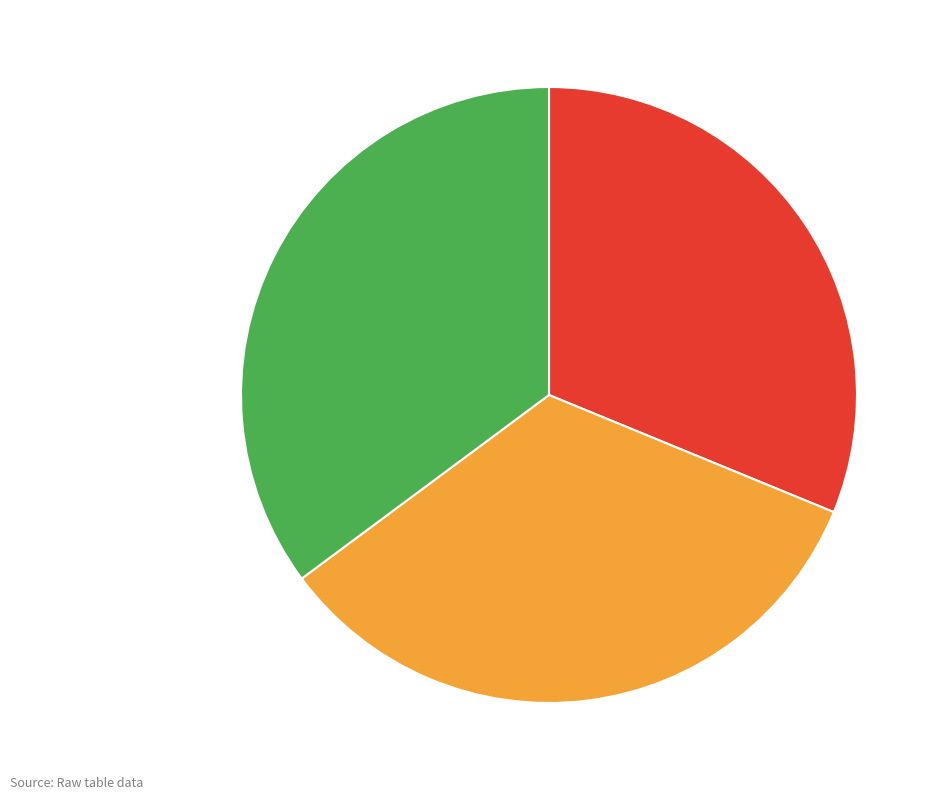

Is Add SSSTC ER2-GD/CD xxxA to drive db the majority of the pie?

No